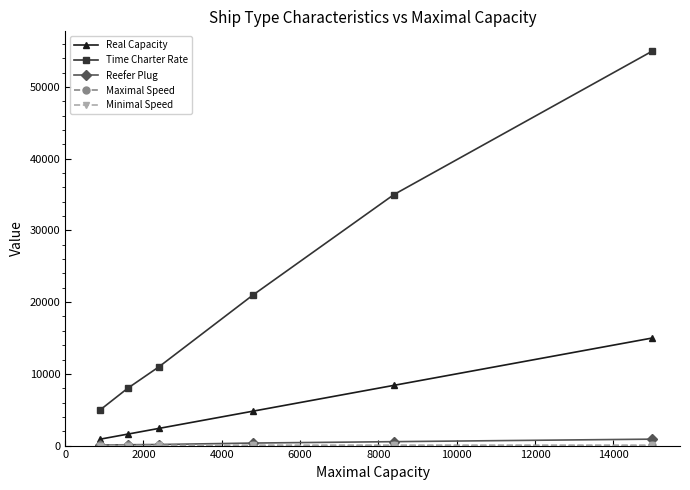

True or false: Time Charter Rate and Reefer Plug cross at least once.

False